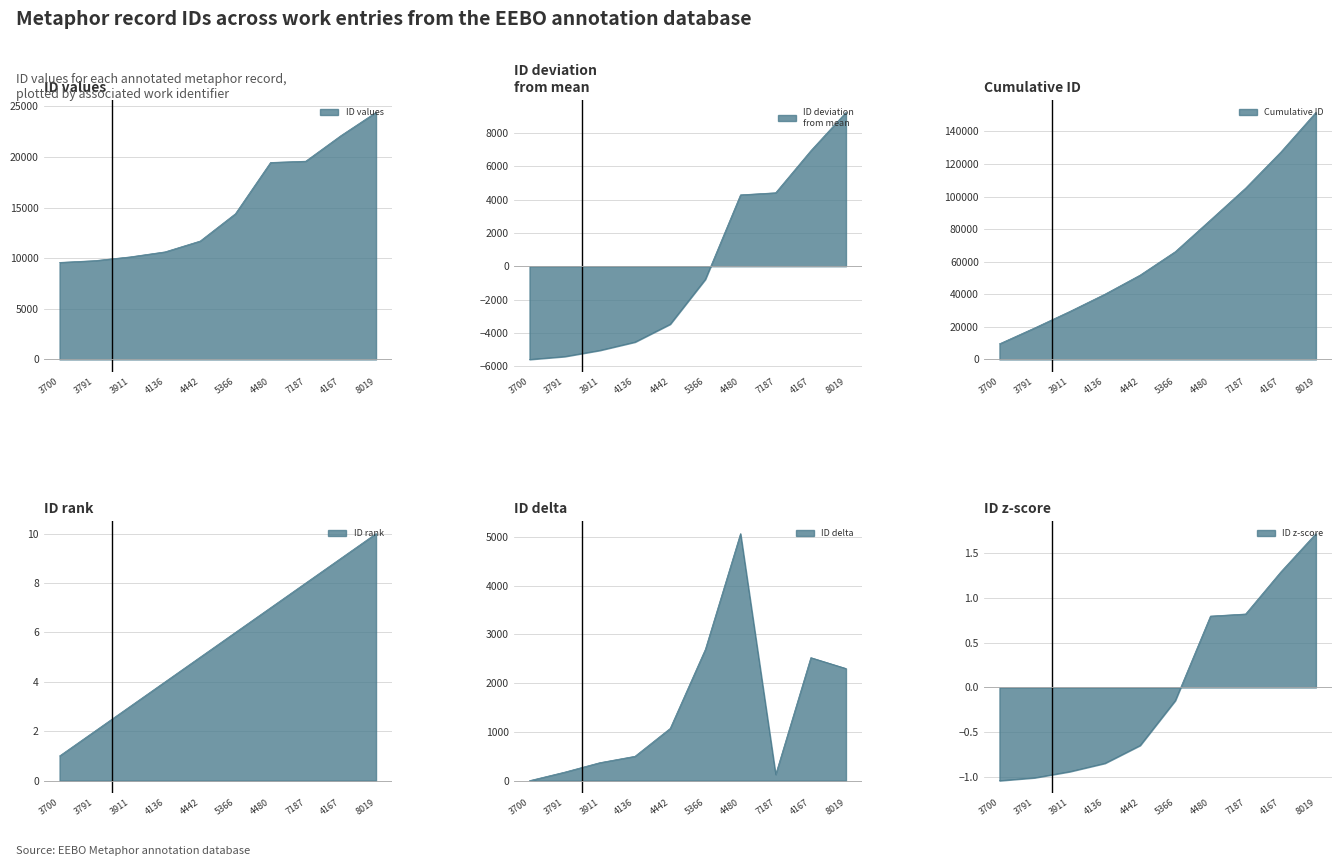

Which category has the highest value across all series?

8019